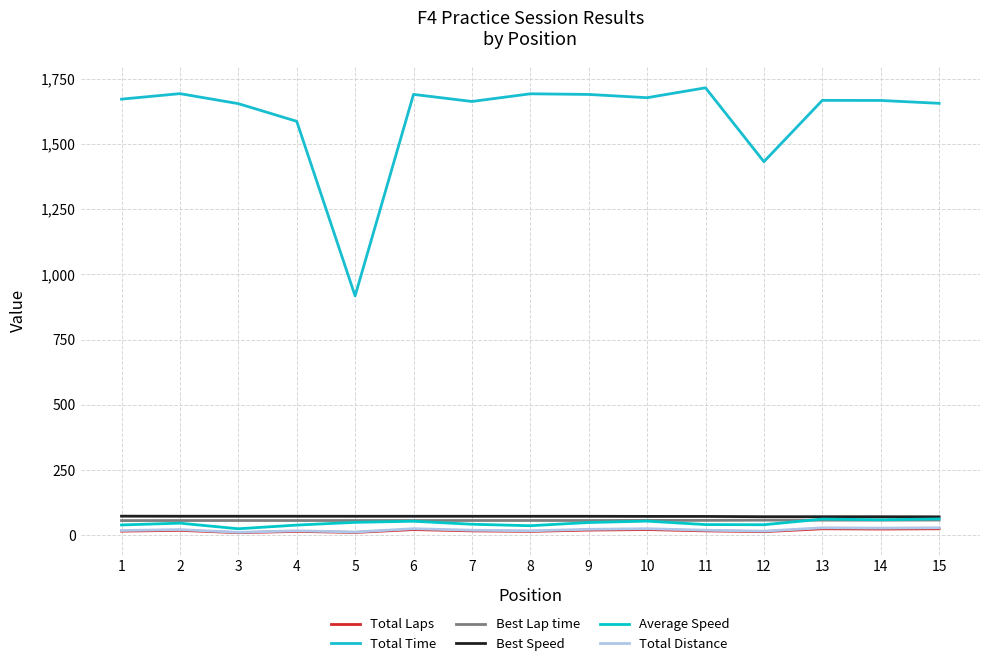

Which series has the largest total across all categories?

Total Time